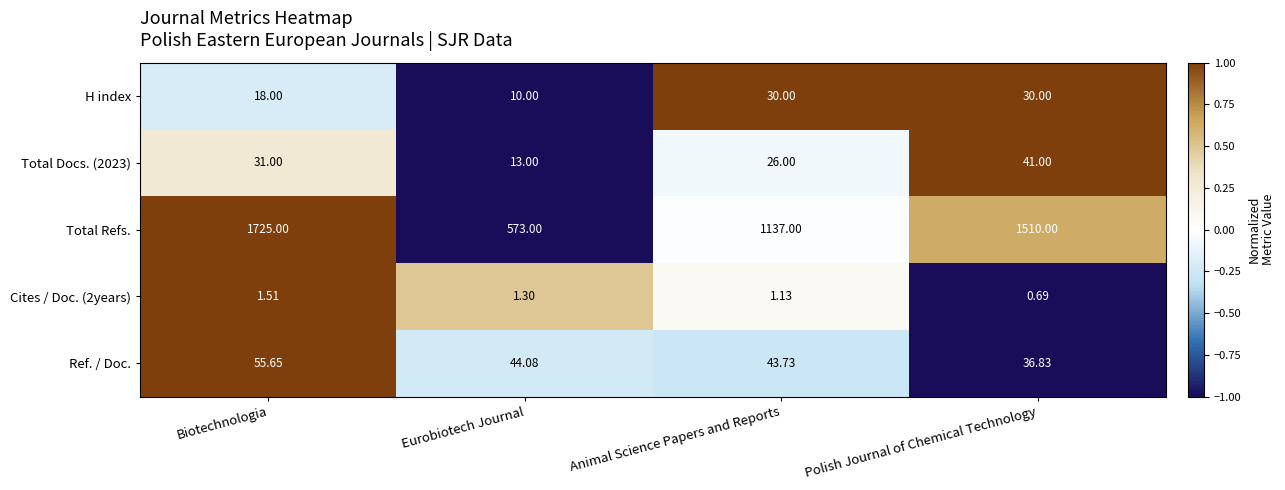

At which label is Ref. / Doc. closest to 46?

Eurobiotech Journal